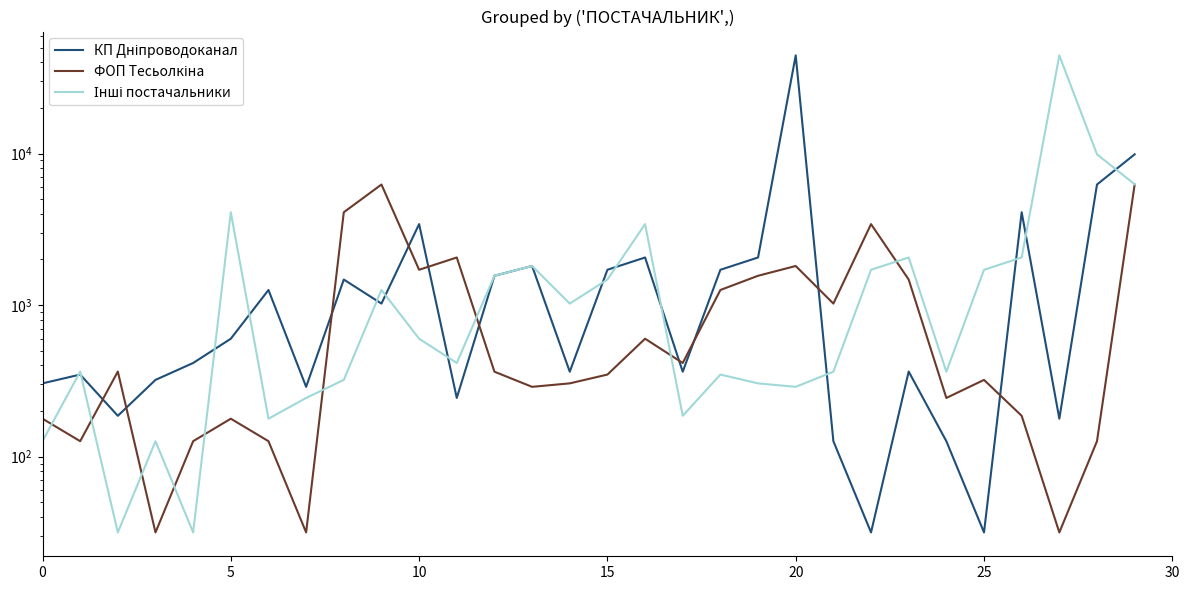

Rank the series by their maximum value, from highest to lowest.

КП Дніпроводоканал, Інші постачальники, ФОП Тесьолкіна